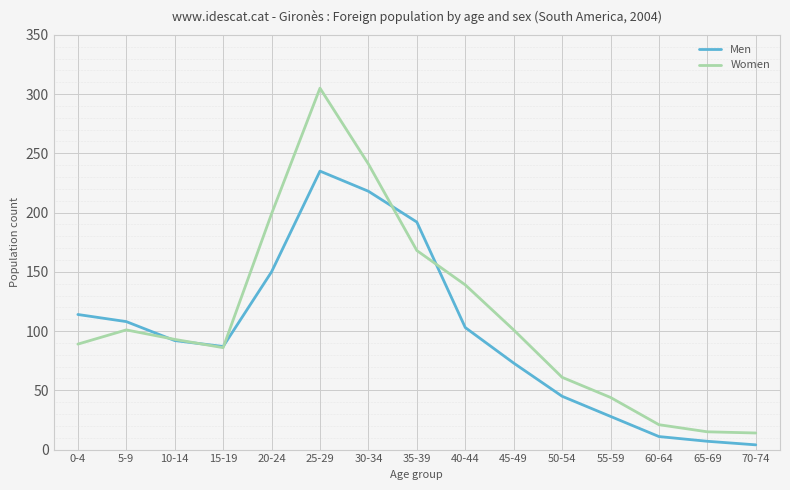

What is the difference between the Men values at 35-39 and 20-24?

42